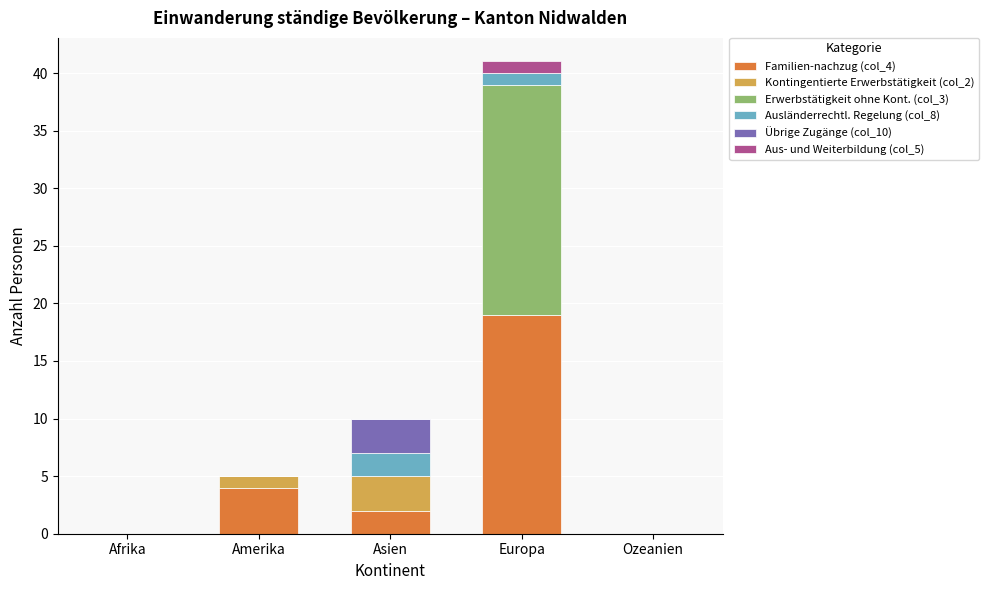

What is the total value across all series at Europa?

41